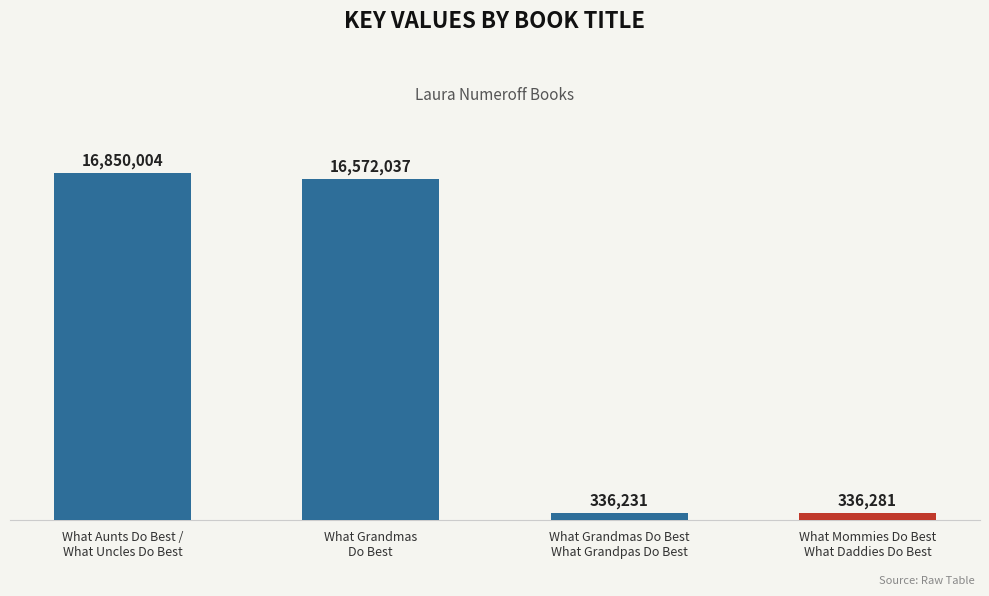

Reading left to right, extract all data points from this chart.

16850004	16572037	336231	336281